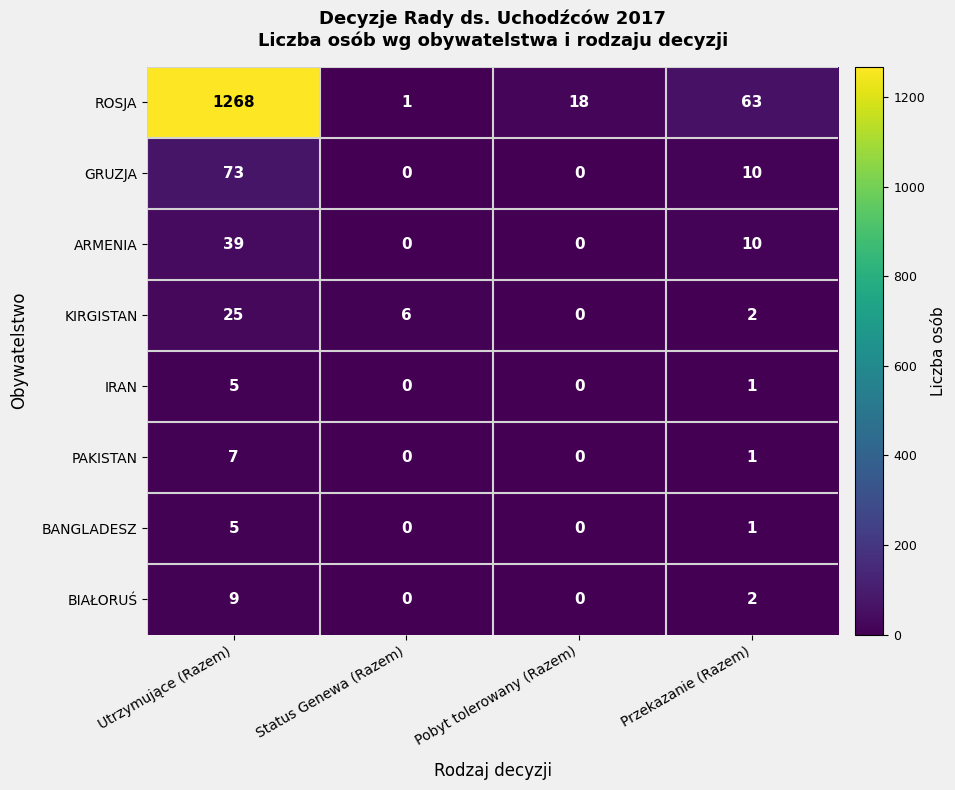

What is the greatest value displayed?

1268